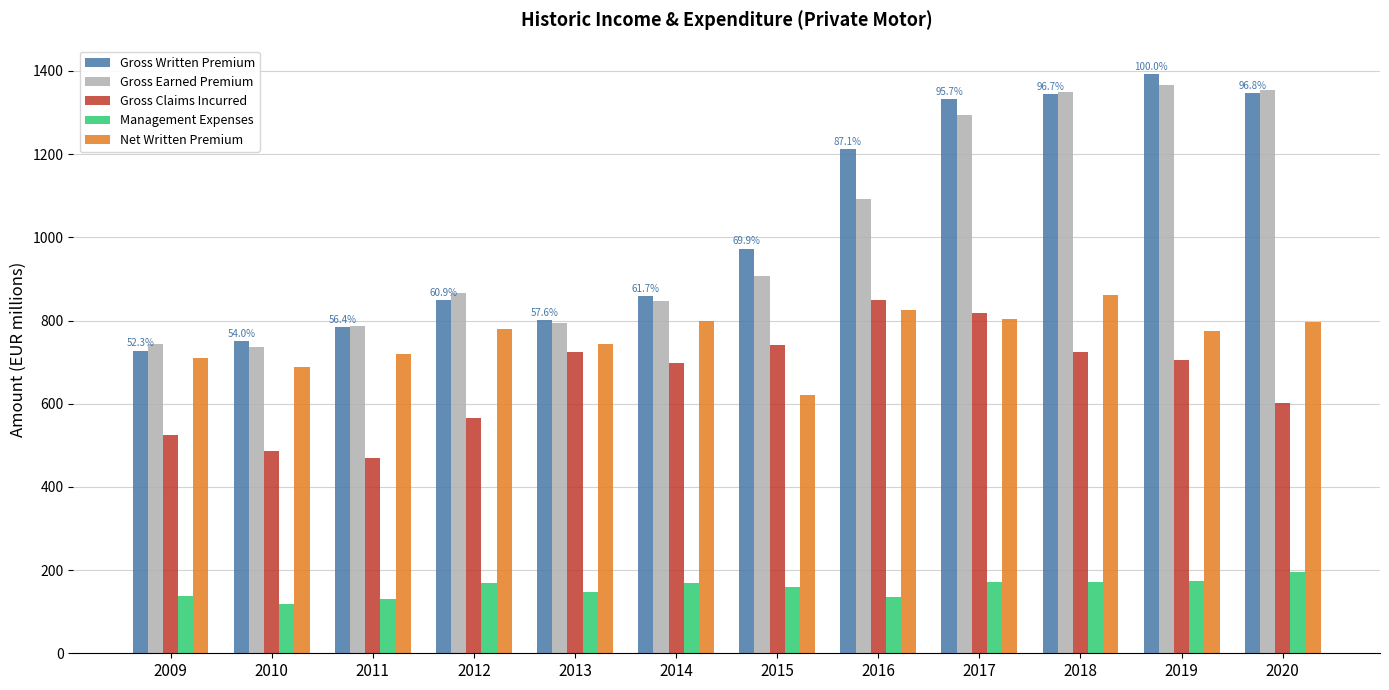

What is the greatest value displayed?

1391.9